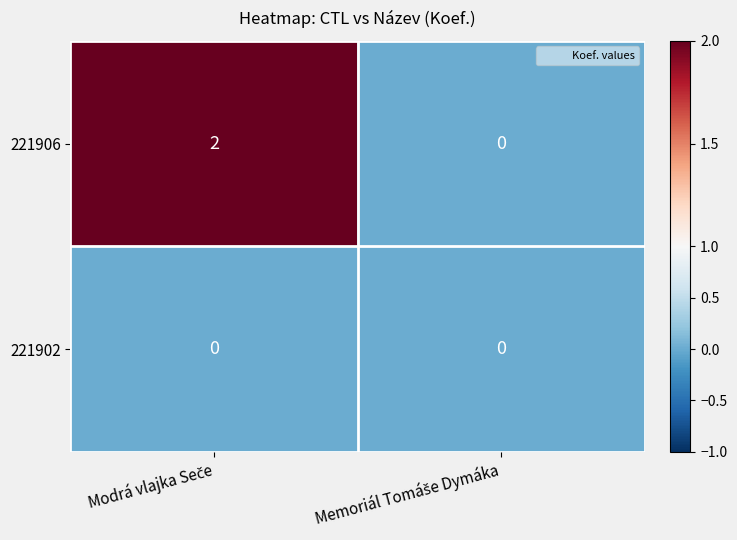

List the series in order of their peak value, lowest first.

221902, 221906